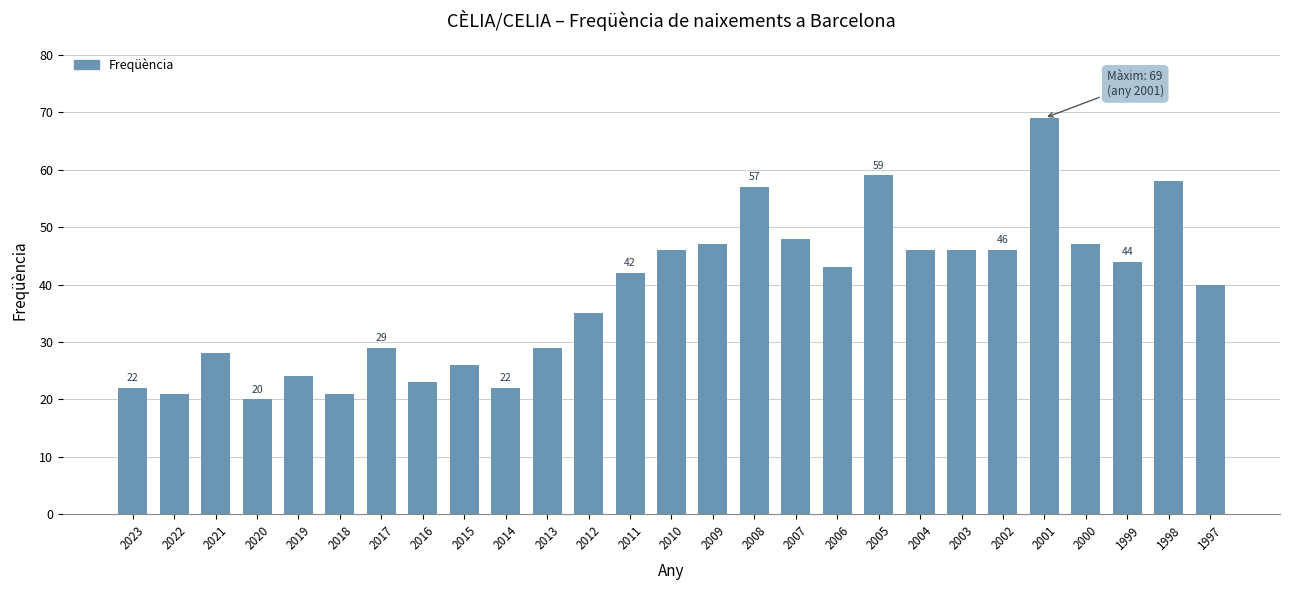

How many bars are there in total?

27